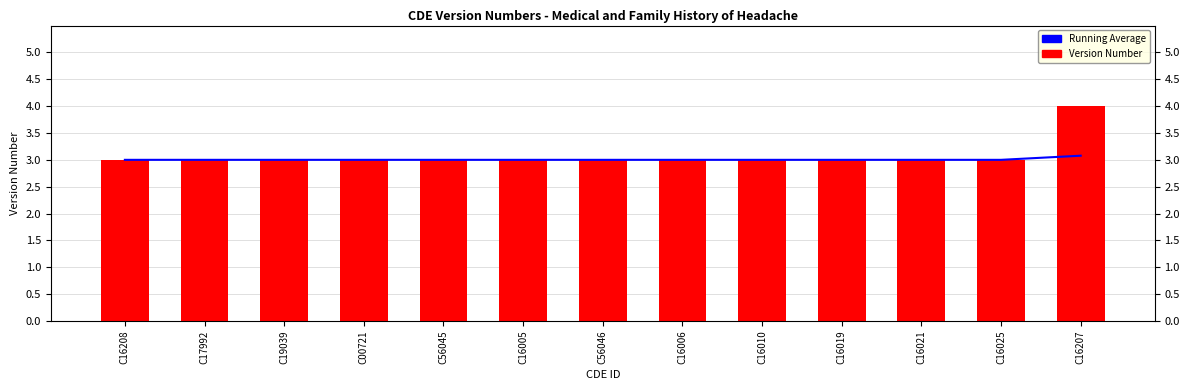

At which category does the chart reach its minimum across all series?

C16208